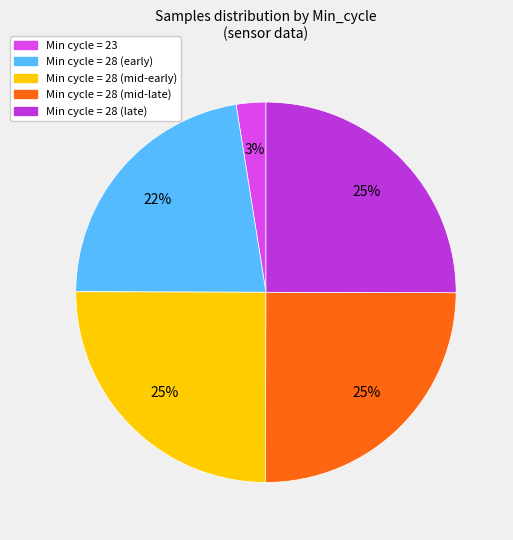

To the nearest percent, what is the average slice percentage?

20%